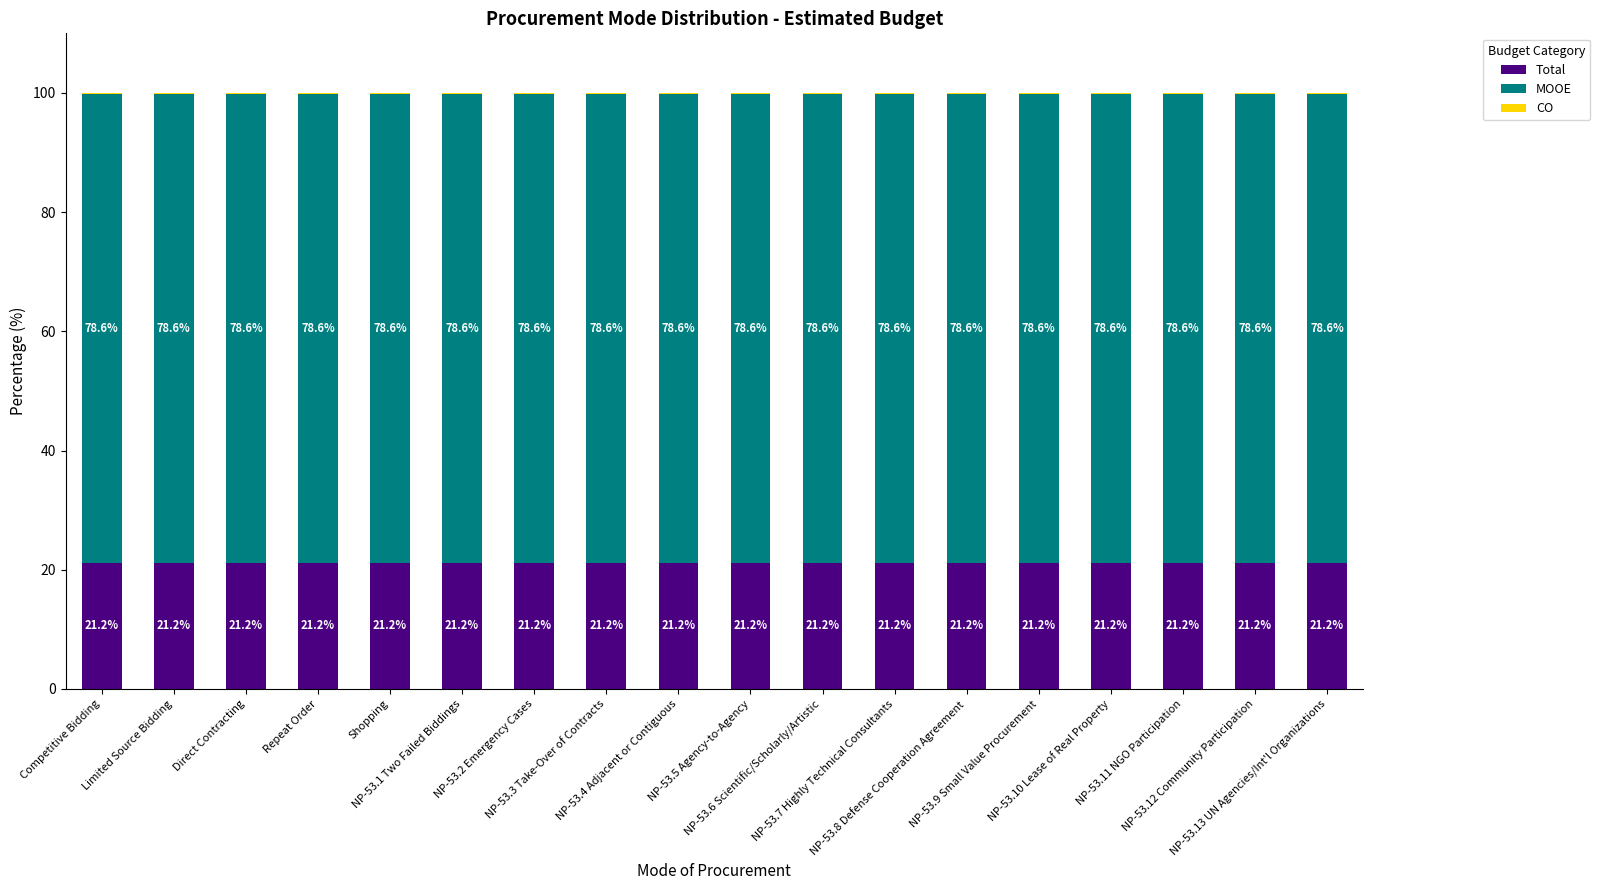

What is the sum of all Total values?

381.6